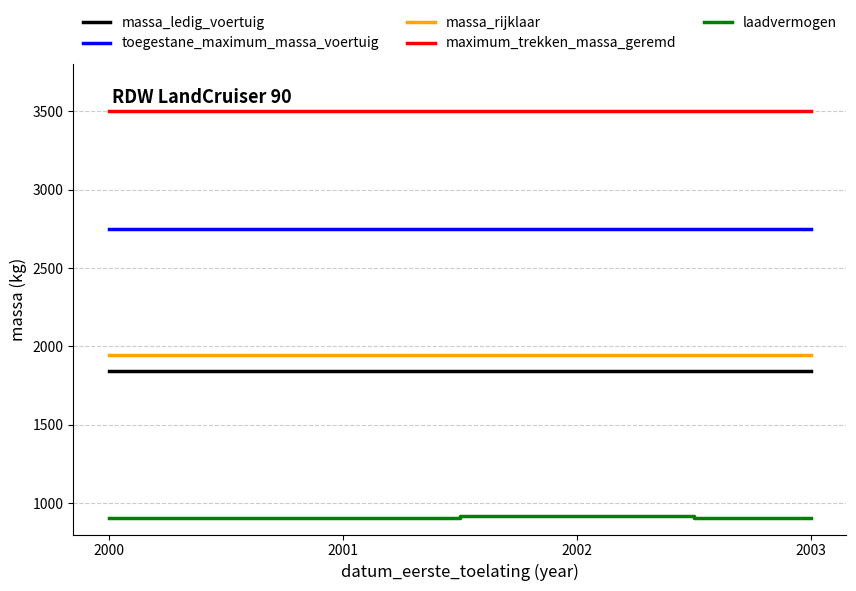

True or false: massa_rijklaar and toegestane_maximum_massa_voertuig intersect in this chart.

False